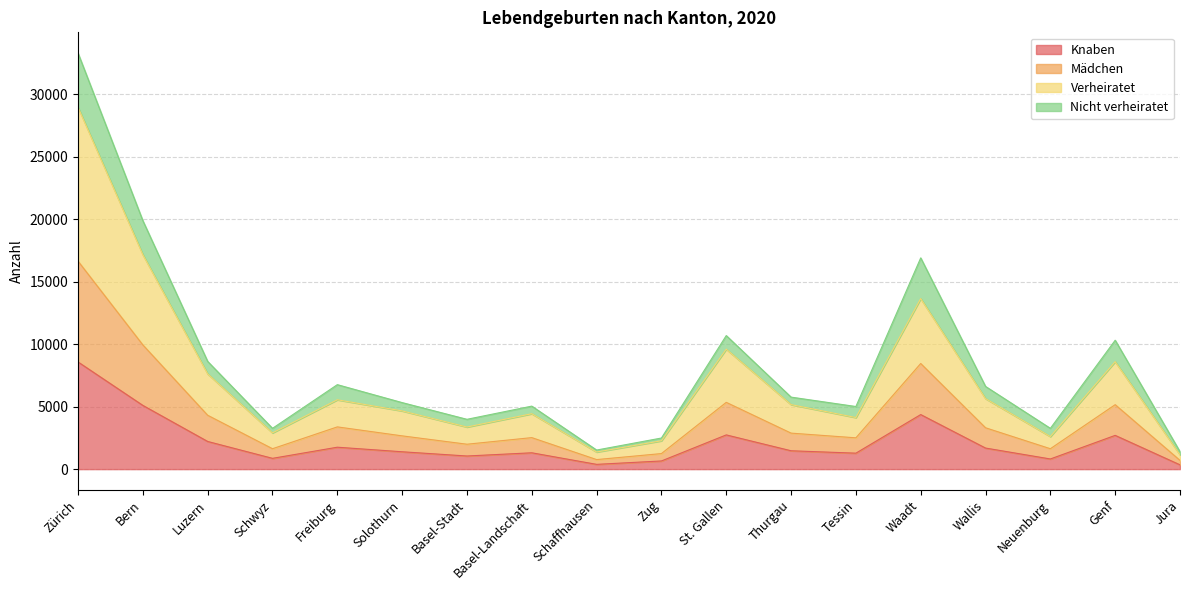

What is the total value across all series at Waadt?

16910